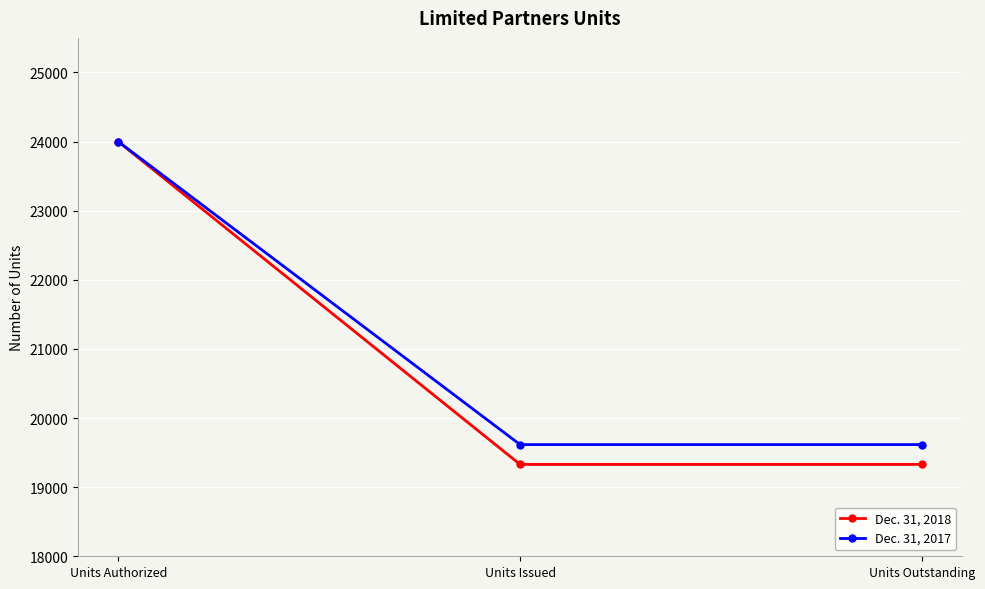

At which category is the sum across all series the highest?

Units Authorized